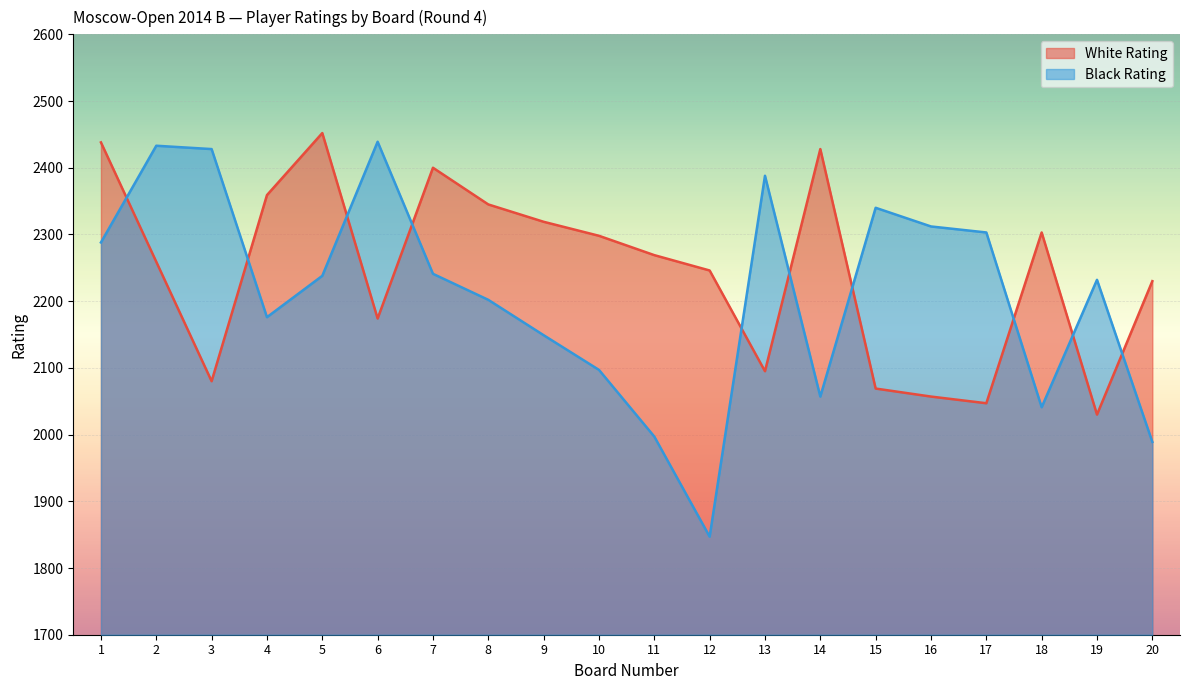

What are all the series names shown in the legend?

White Rating, Black Rating